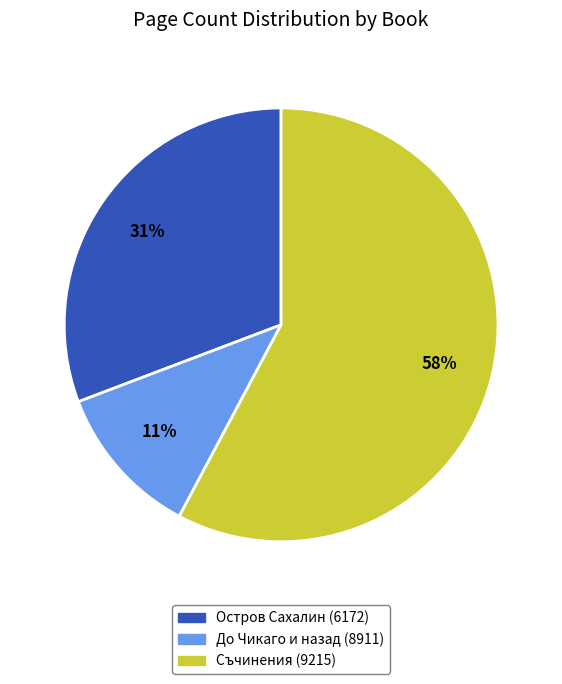

What is the smallest slice in the pie chart?

До Чикаго и назад (8911)